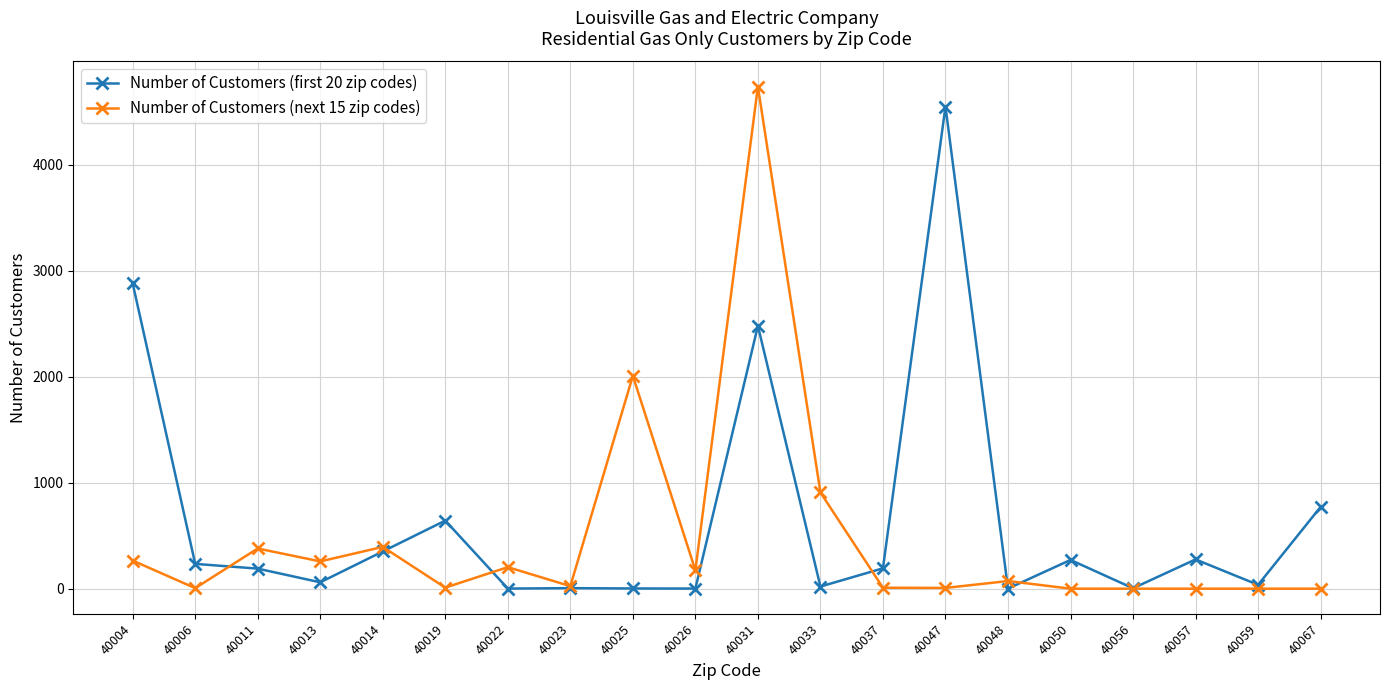

Which series has the widest spread of values?

Number of Customers (next 15 zip codes)